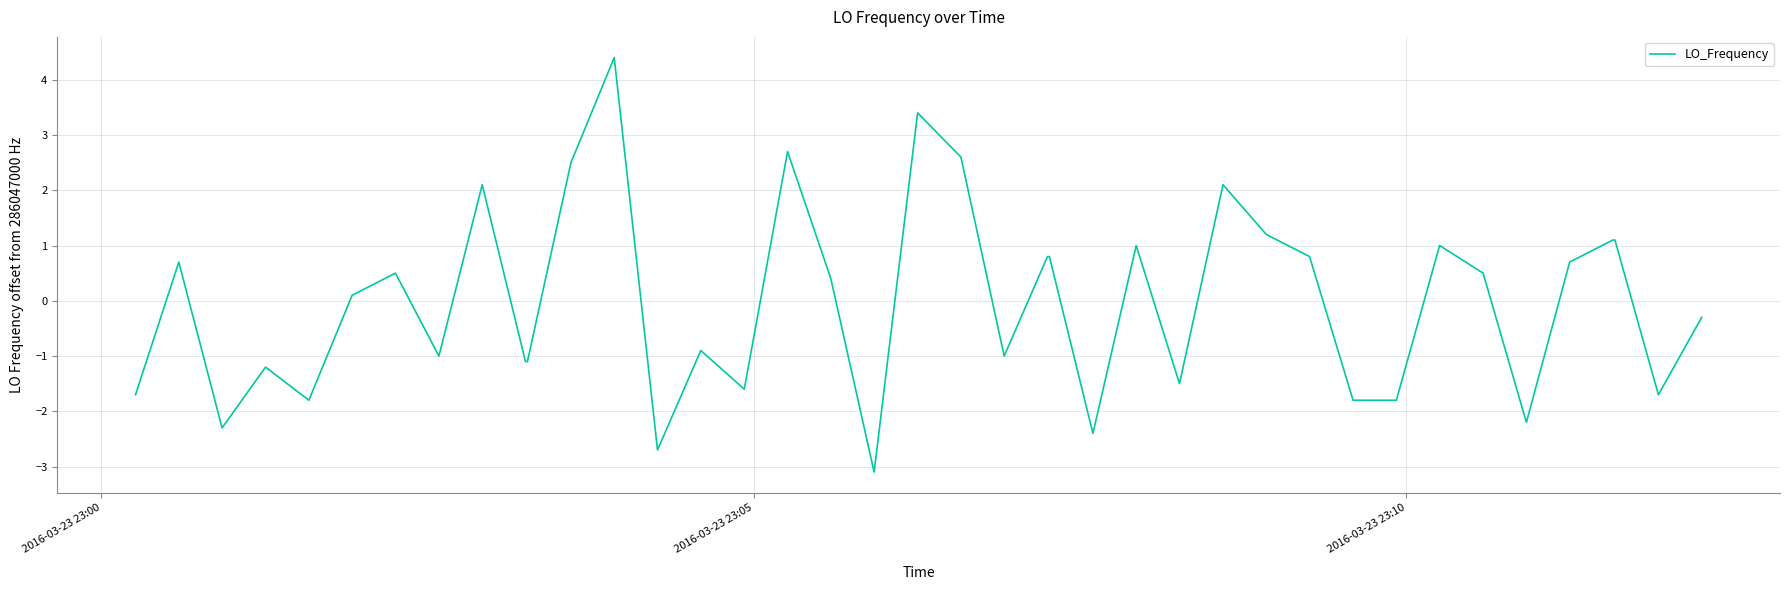

What is the difference between the maximum and minimum values?

7.5